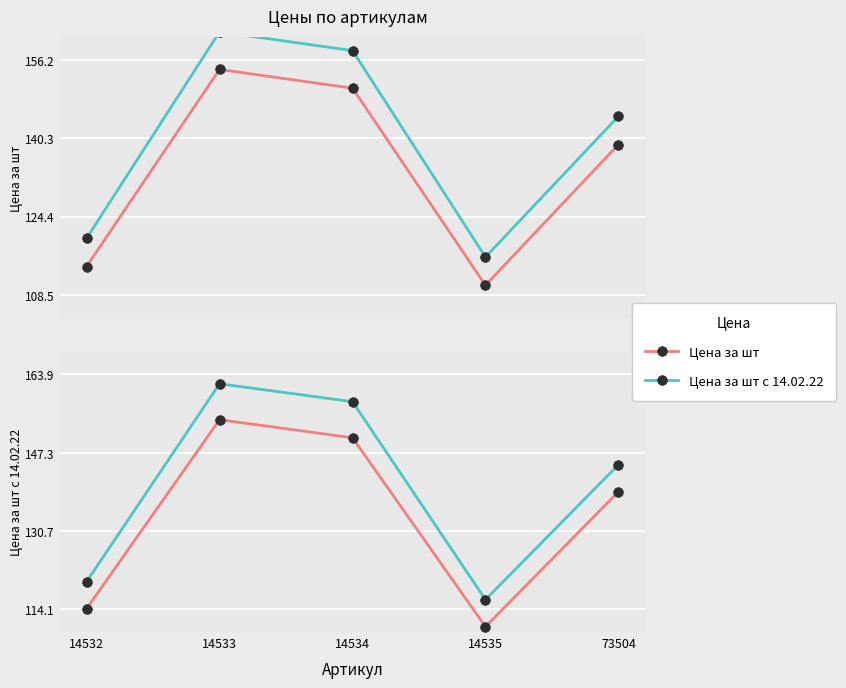

What is the spread (max minus min) of values at 73504?

5.7